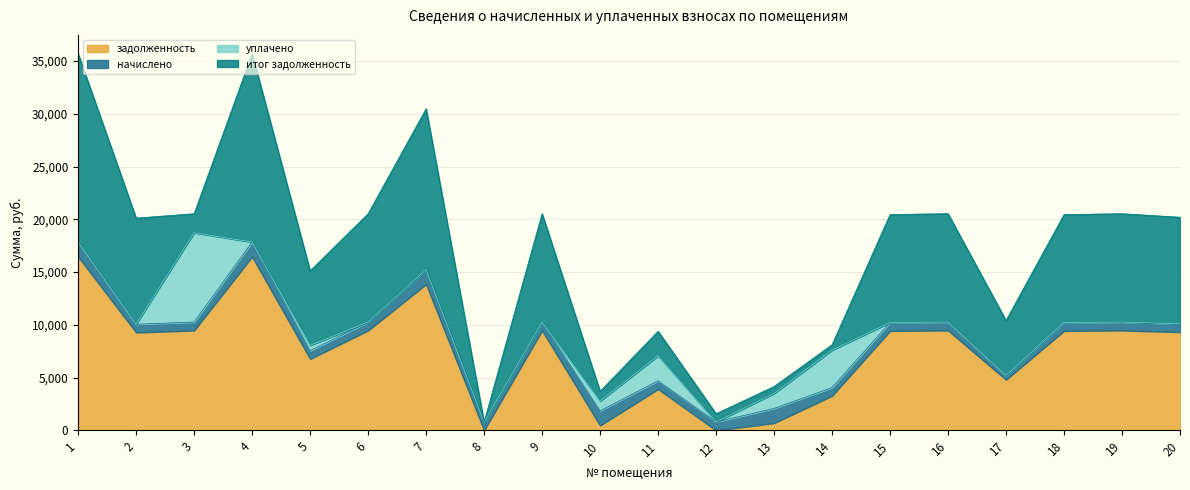

Is it true that итог задолженность equals 10056.1 at 2?

True